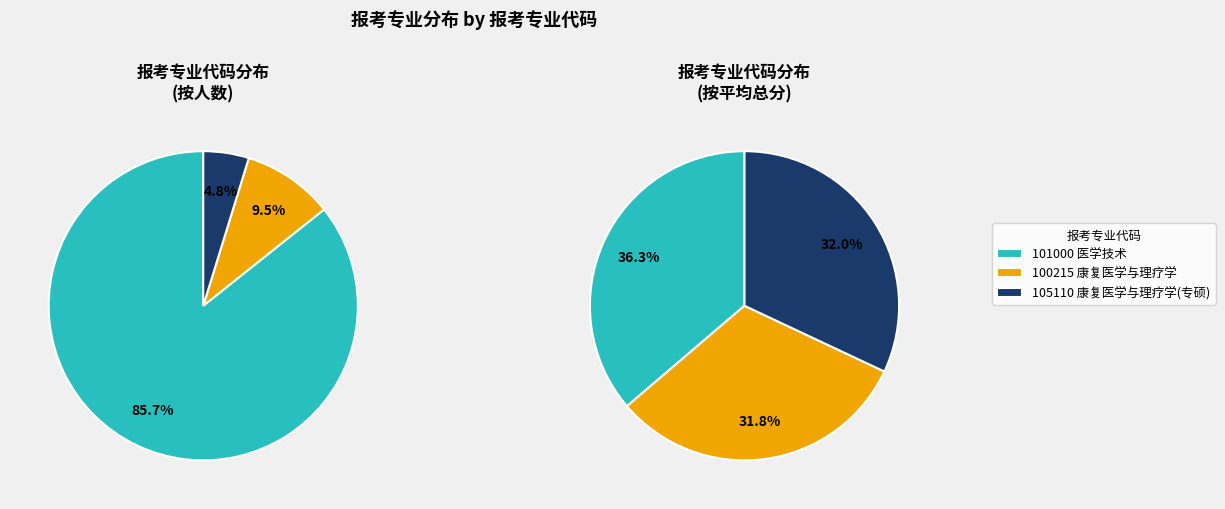

What is the smallest slice in the pie chart?

105110